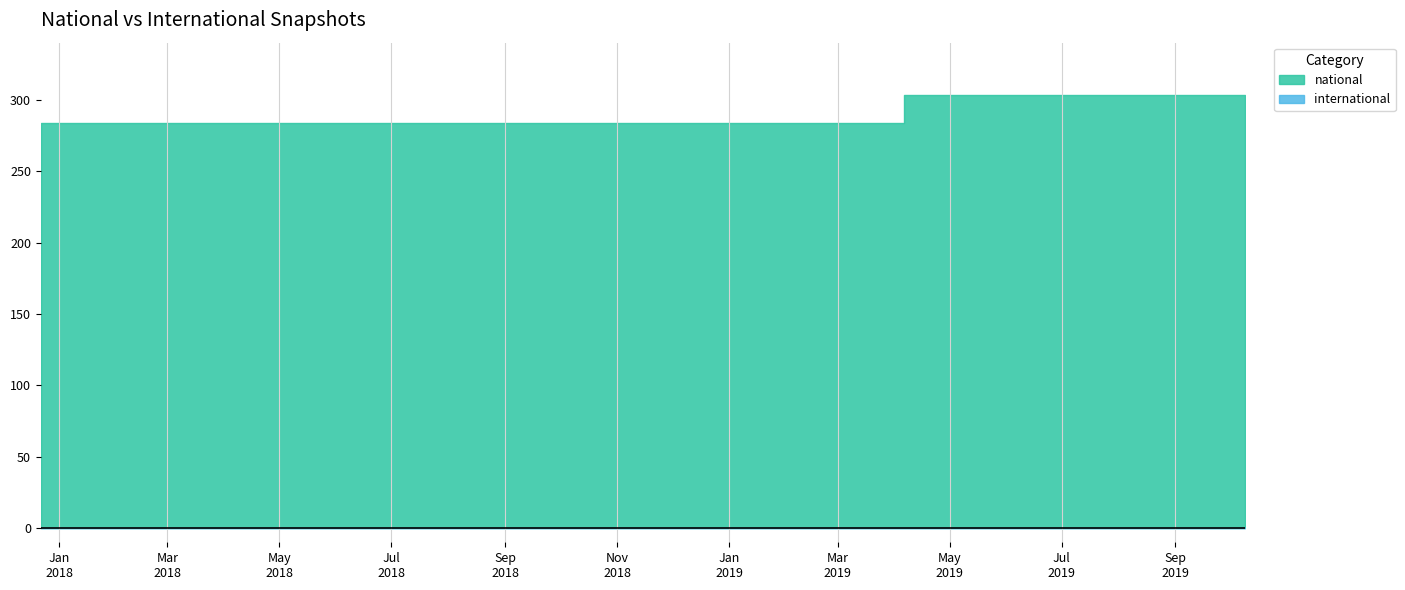

How many data points in national are above 284?

3